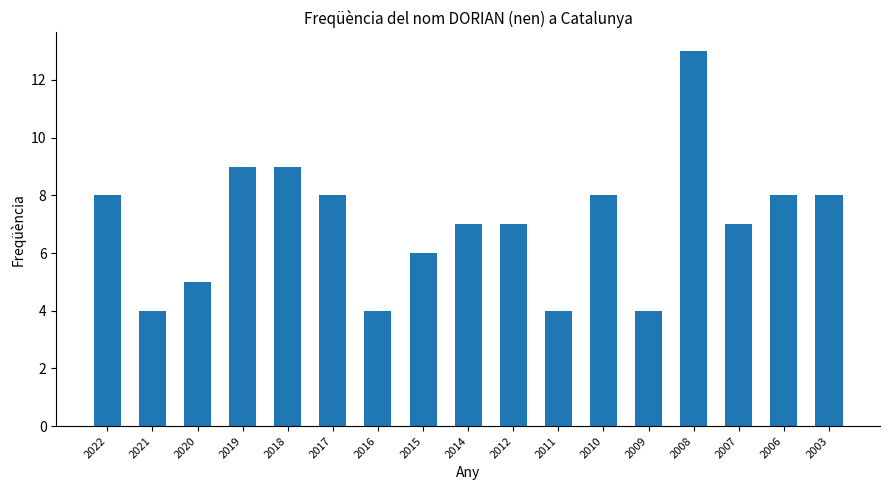

The value at 2018 is 9. True or false?

True